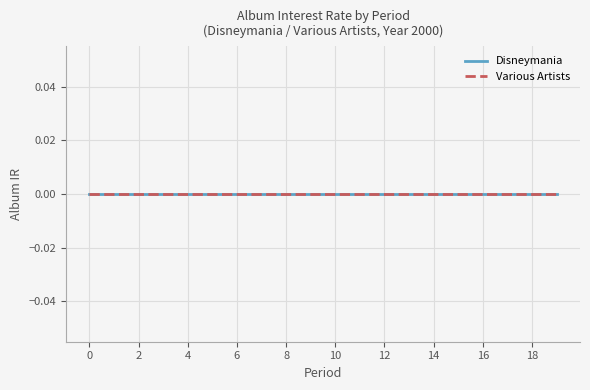

True or false: Disneymania and Various Artists intersect in this chart.

False